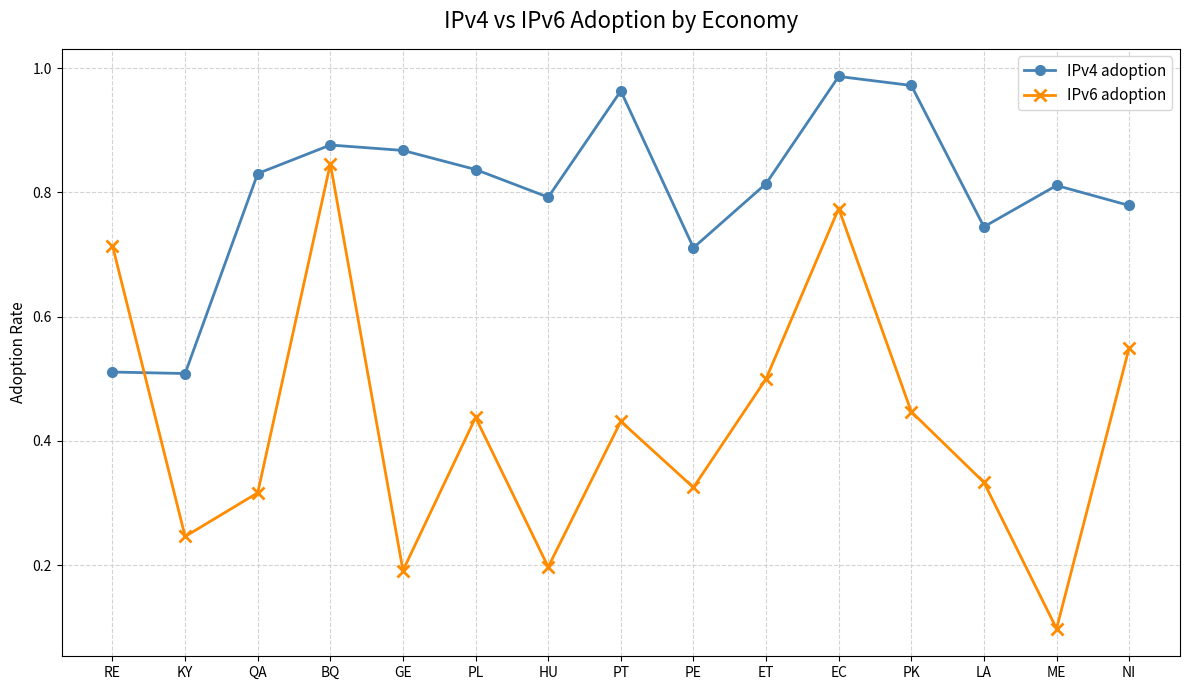

What are all the series names shown in the legend?

IPv4 adoption, IPv6 adoption